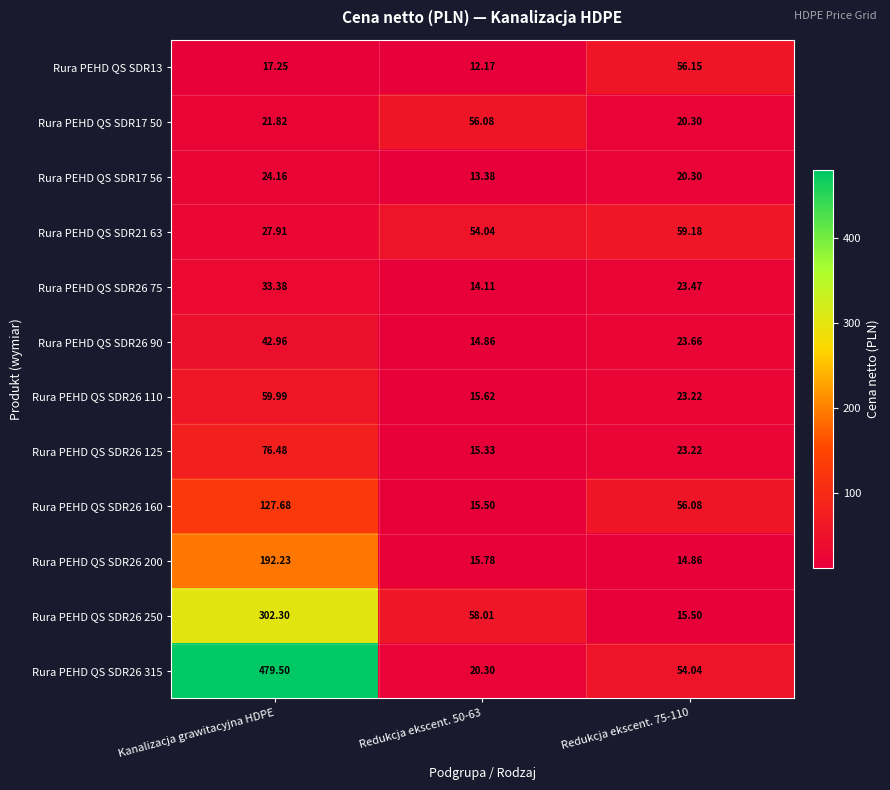

Between Kanalizacja grawitacyjna HDPE and Redukcja ekscent. 75-110, which series saw the biggest shift?

Rura PEHD QS SDR26 315